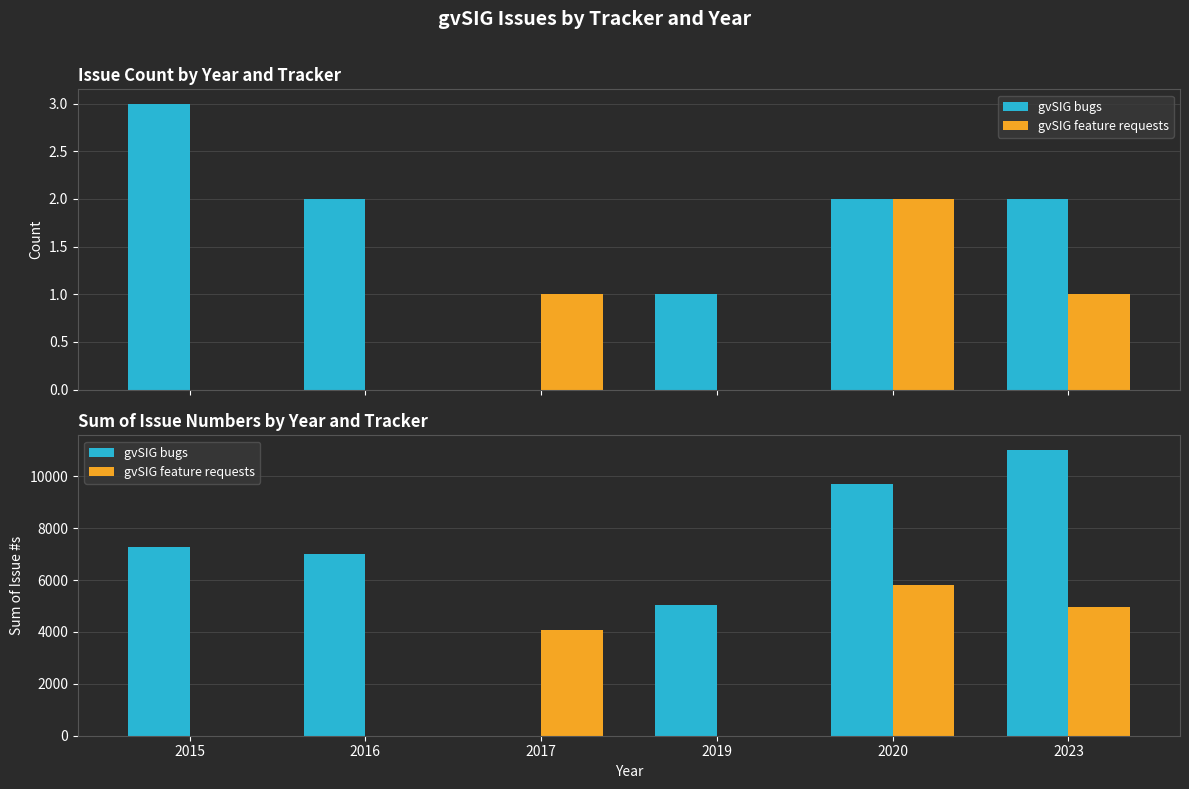

List the series in order of their overall mean, highest first.

gvSIG bugs, gvSIG feature requests